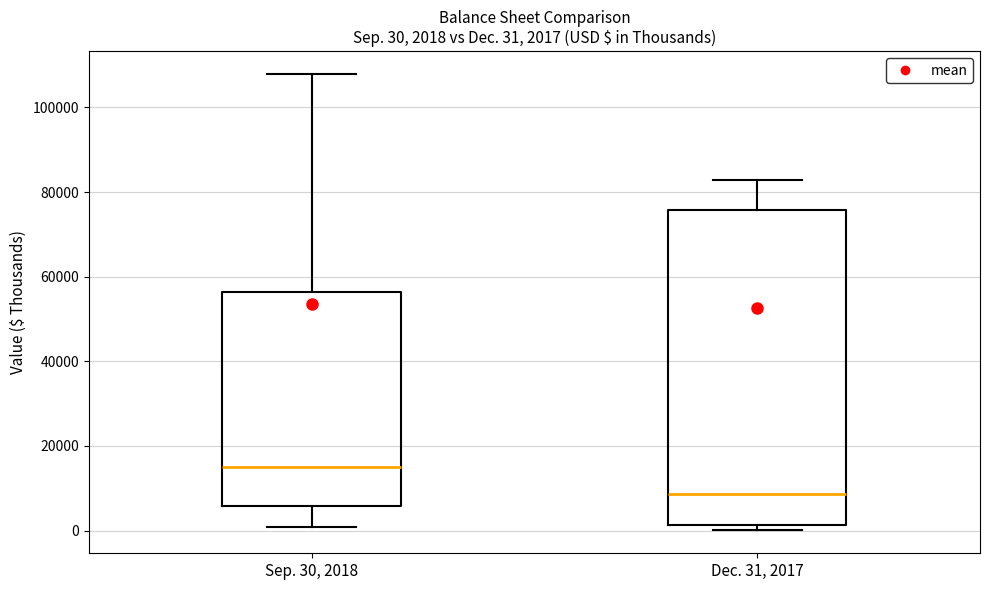

Comparing the boxes themselves (not the whiskers), which one is the tallest?

Dec. 31, 2017